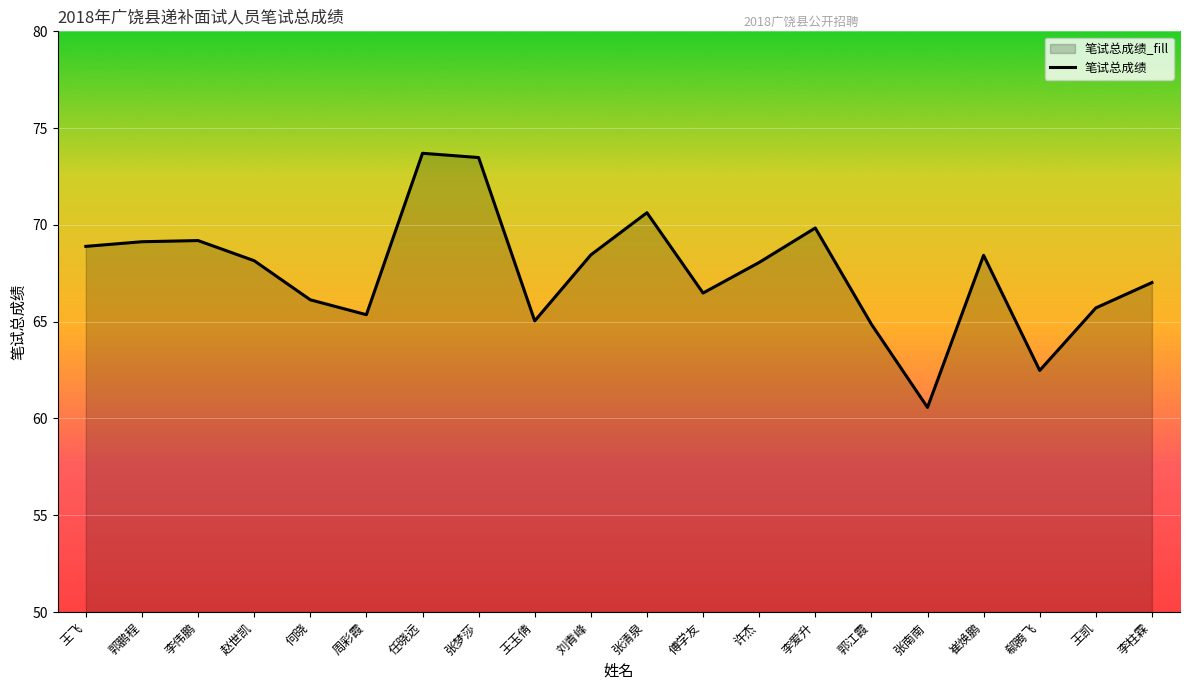

The value at 傅学友 is 66.5. True or false?

True